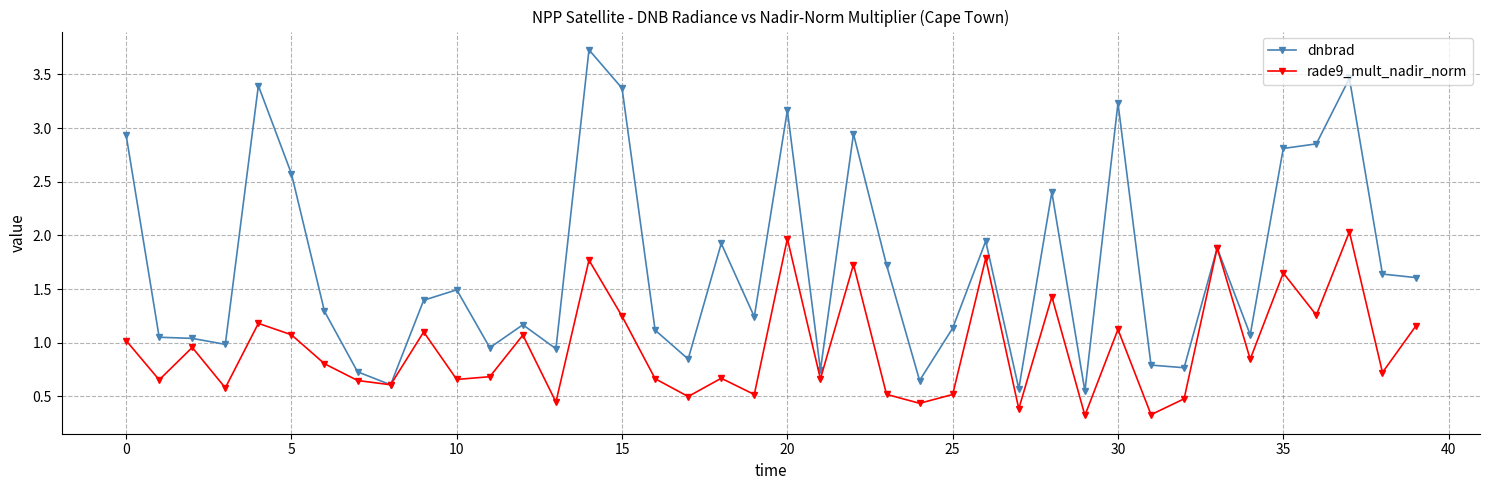

What is the minimum value shown in the chart?

0.3